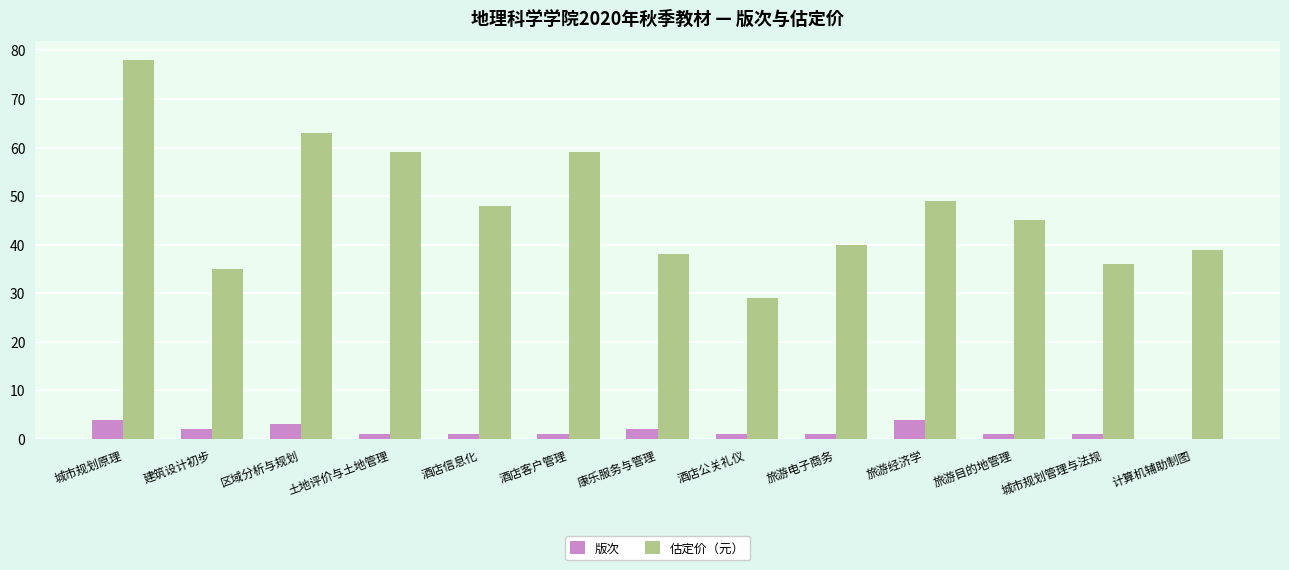

At which category is the sum across all series the highest?

城市规划原理